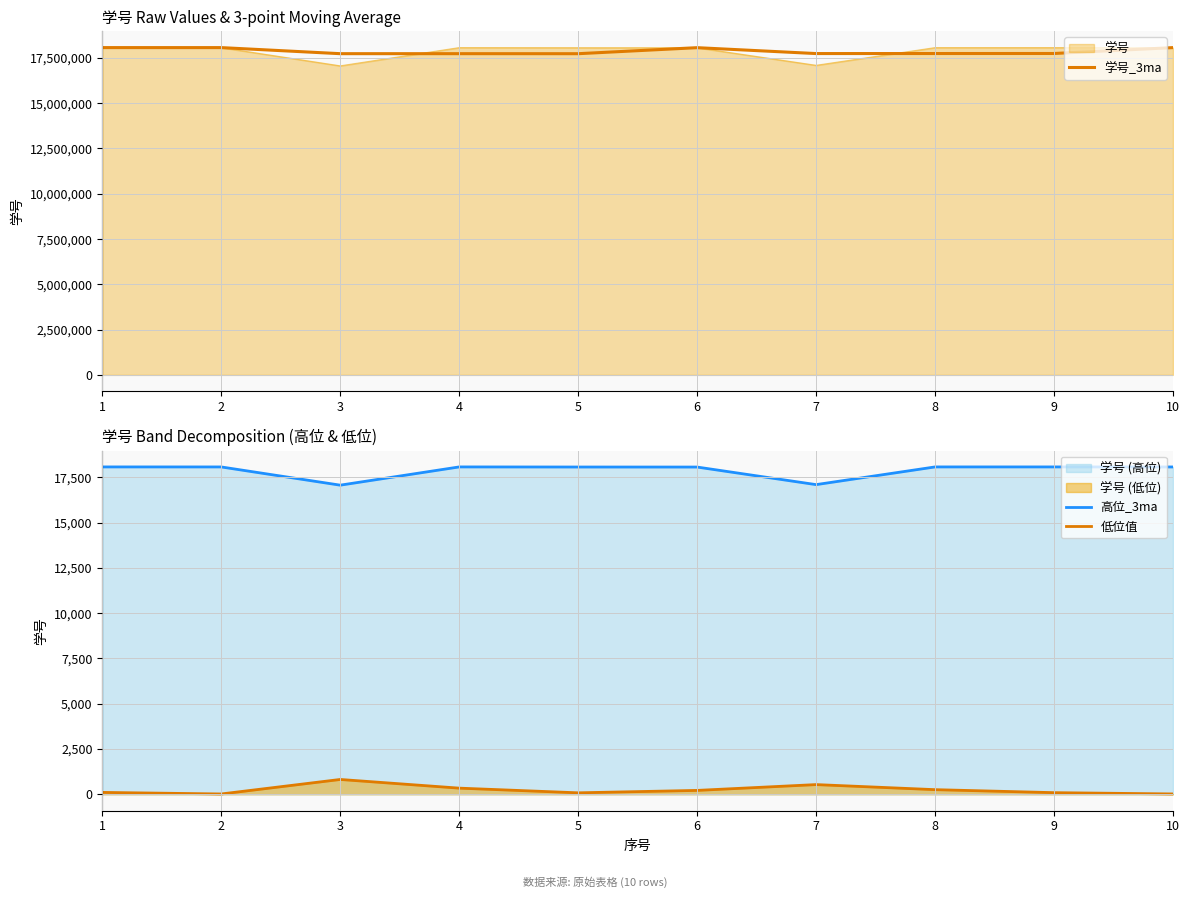

What is the difference between the highest and lowest values at 1?

18068000.0